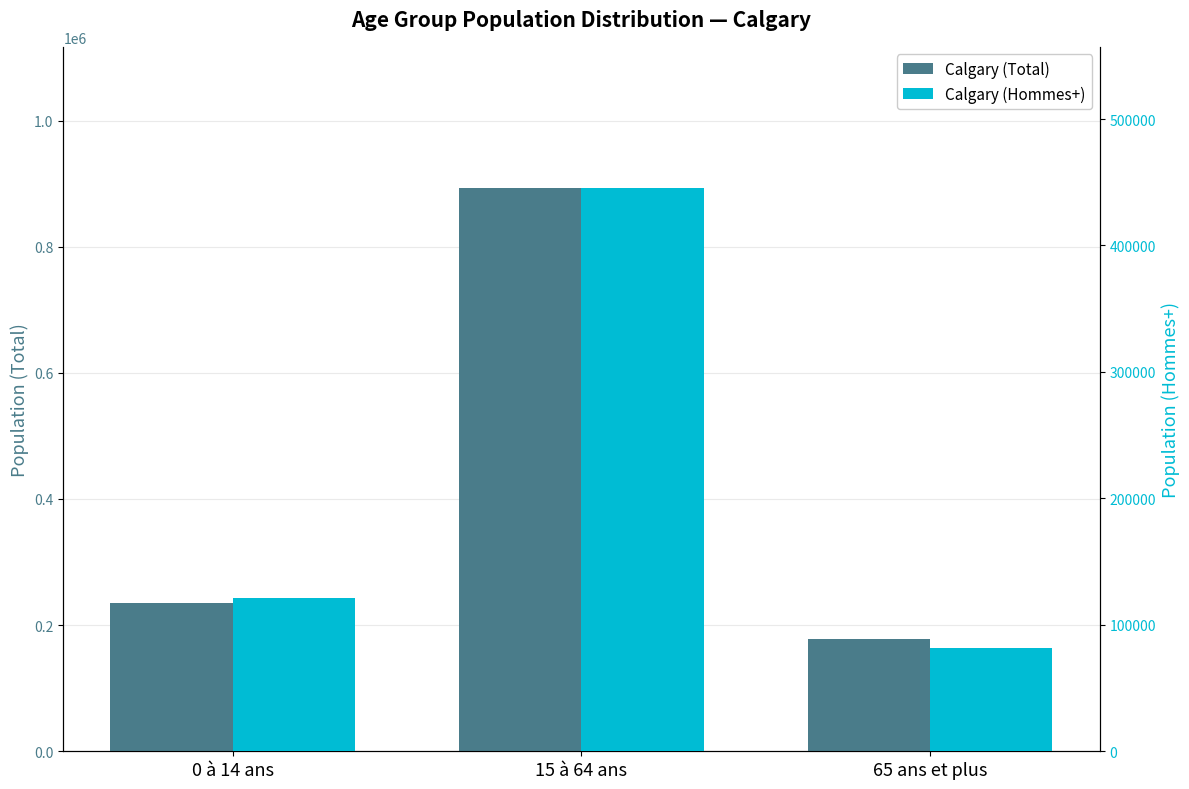

What position from the right is 15 à 64 ans?

2